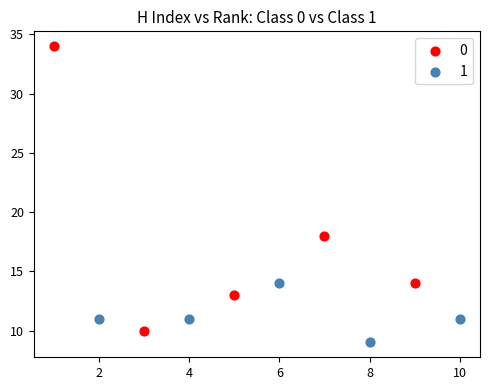

What are all the series names shown in the legend?

0, 1